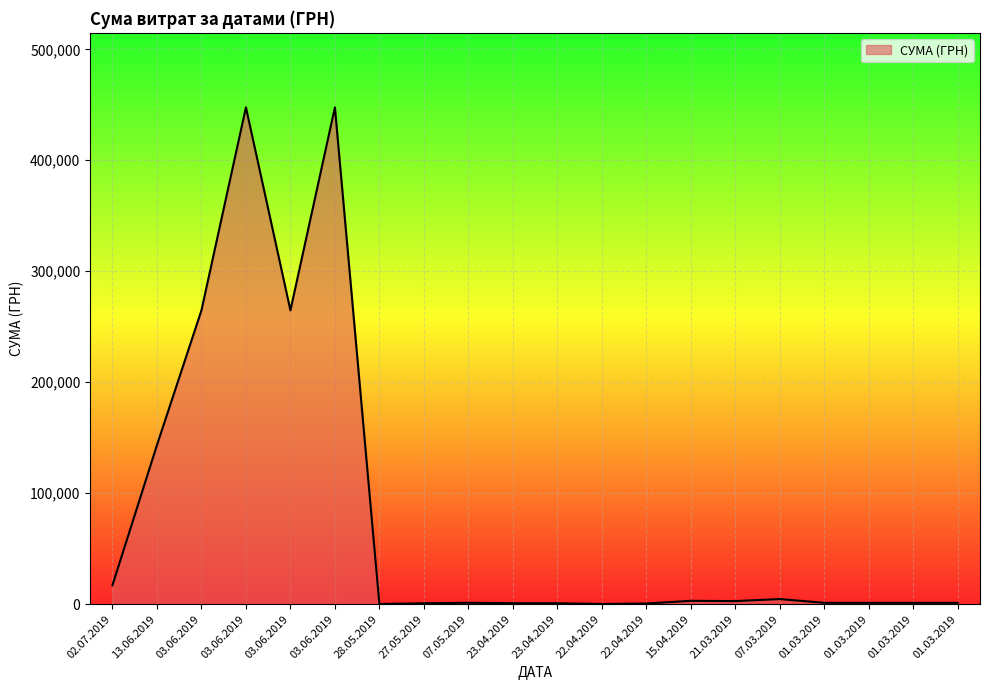

What is the maximum value shown in the chart?

447688.6